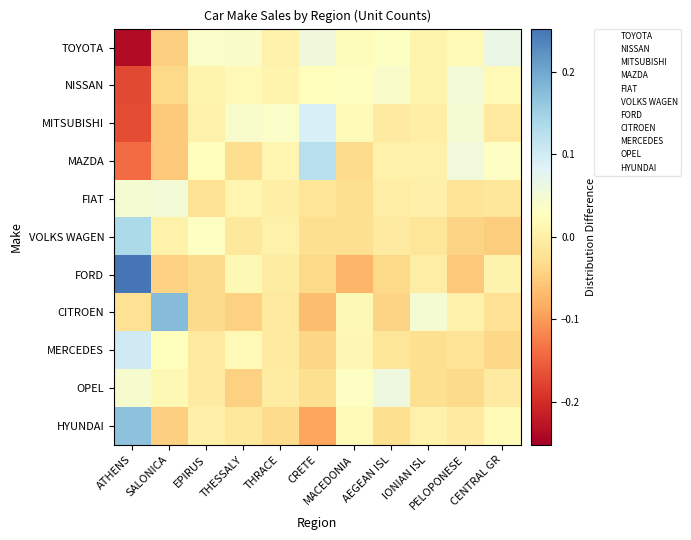

What is the smallest value displayed?

-0.2